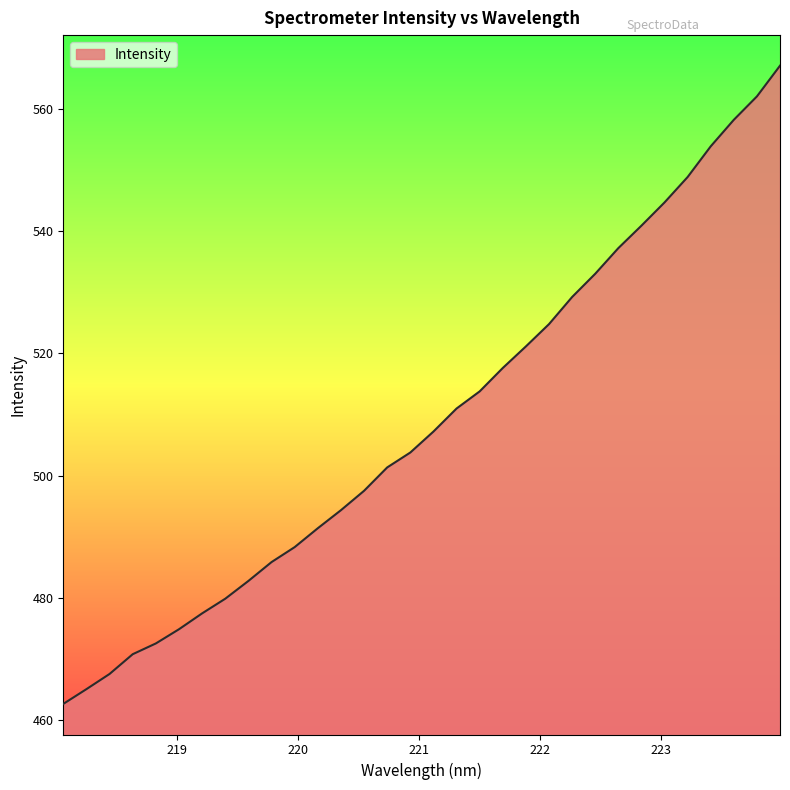

How many values exceed 507?

16